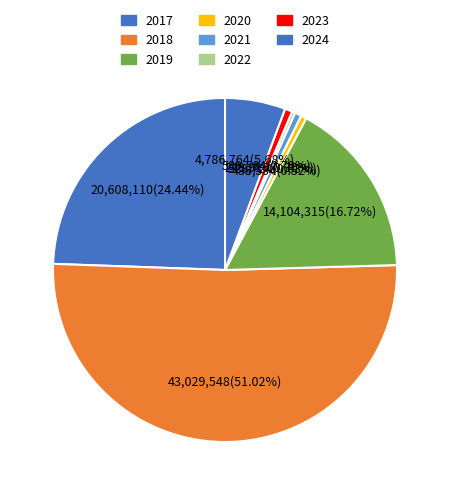

To the nearest percent, what is the average slice percentage?

12%